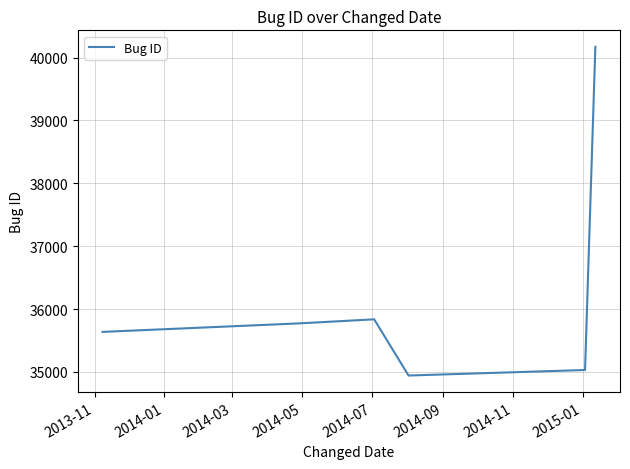

What is the maximum value shown in the chart?

40171